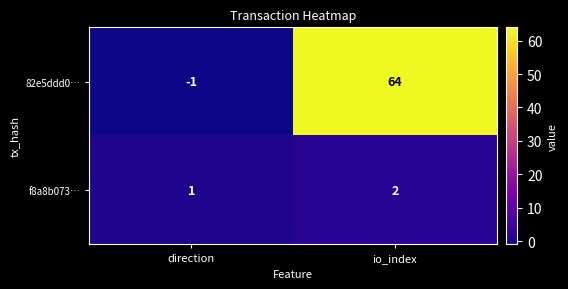

What is the total value across all series at io_index?

66